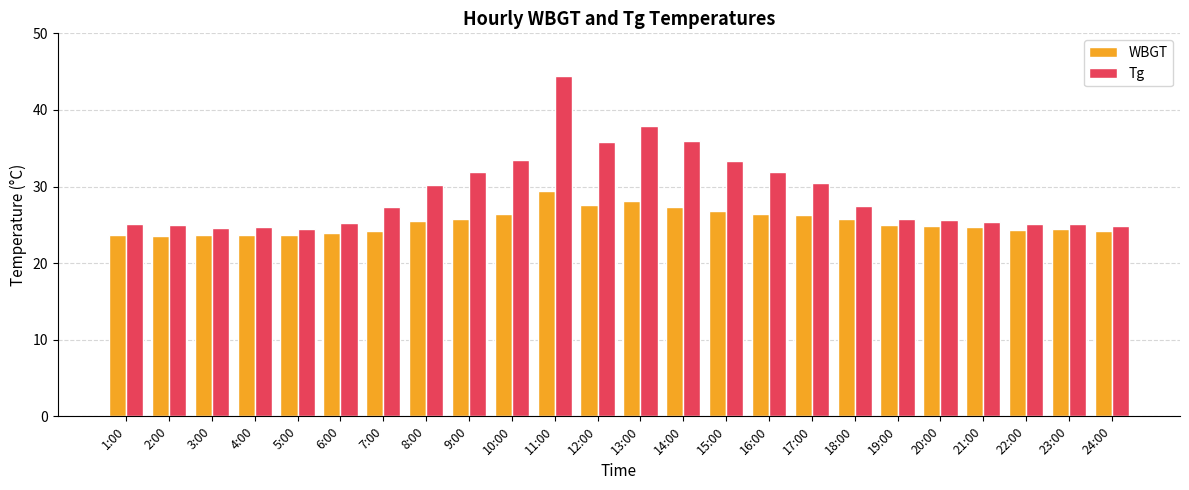

At which category is the sum across all series the highest?

11:00